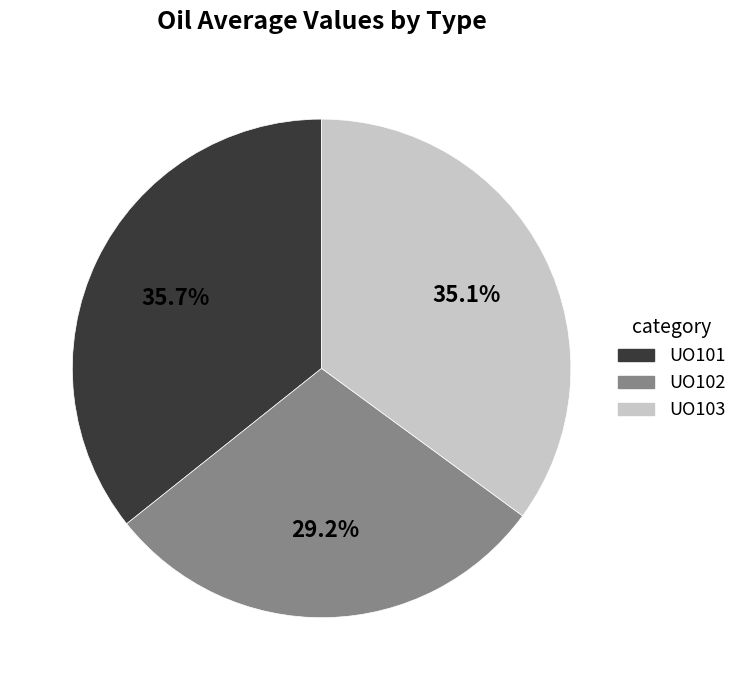

Which has a higher value, UO101 or UO102?

UO101